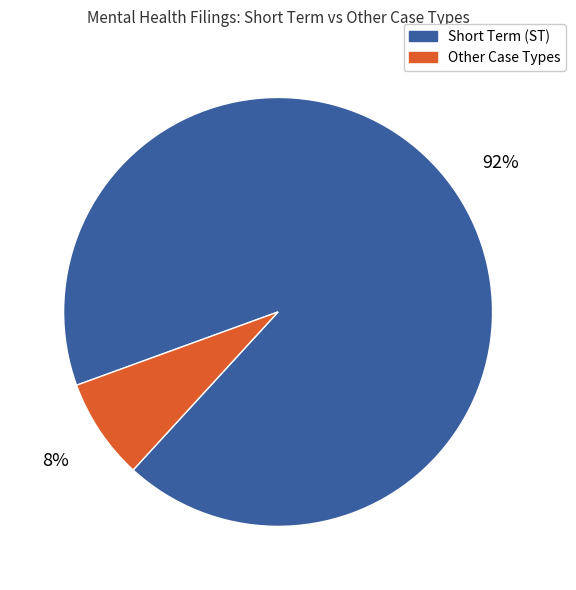

To the nearest percent, what is the average slice percentage?

50%